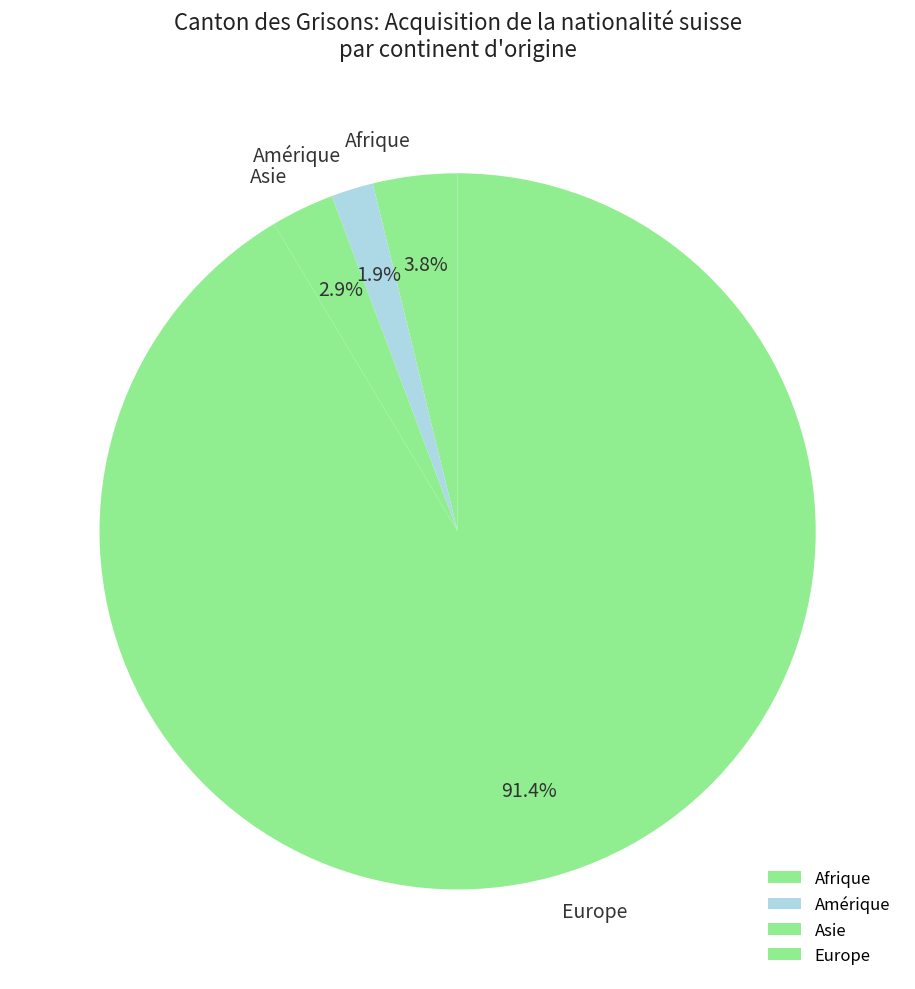

Between Asie and Afrique, which is larger?

Afrique